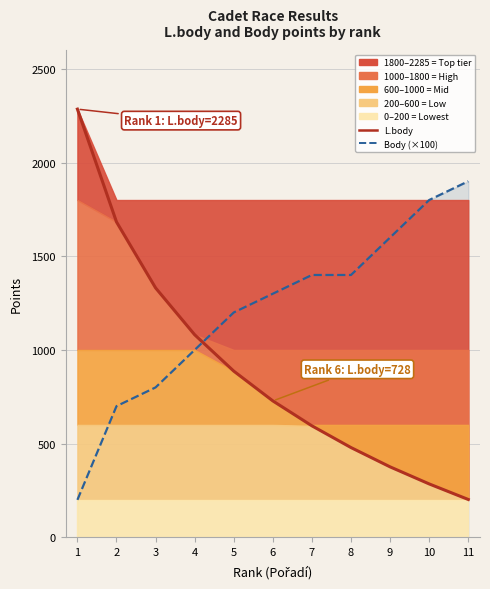

What is the approximate value of L.body at 8, to the nearest 10?

480